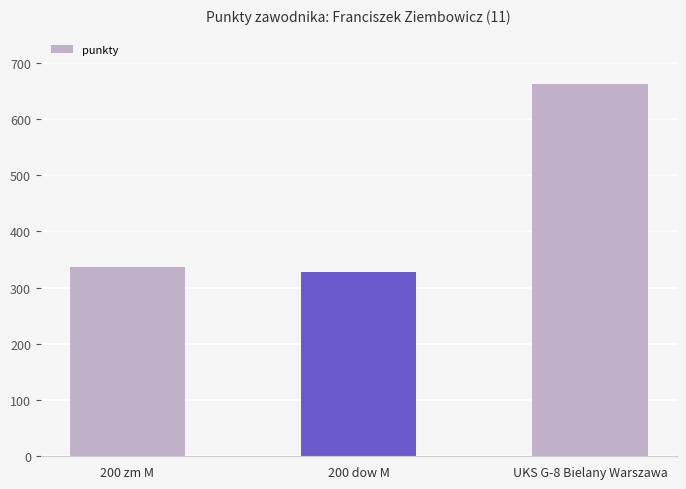

What is the smallest value displayed?

327